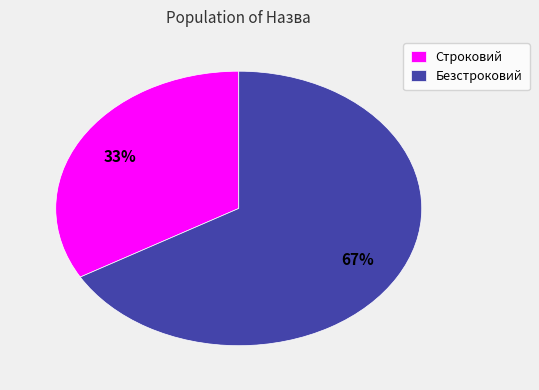

Count the number of slices in the pie.

2